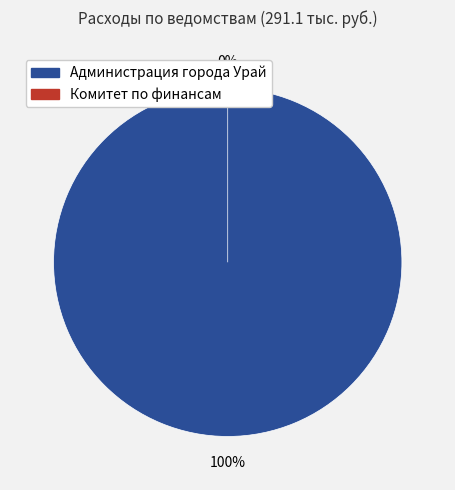

How many segments does this pie chart have?

2